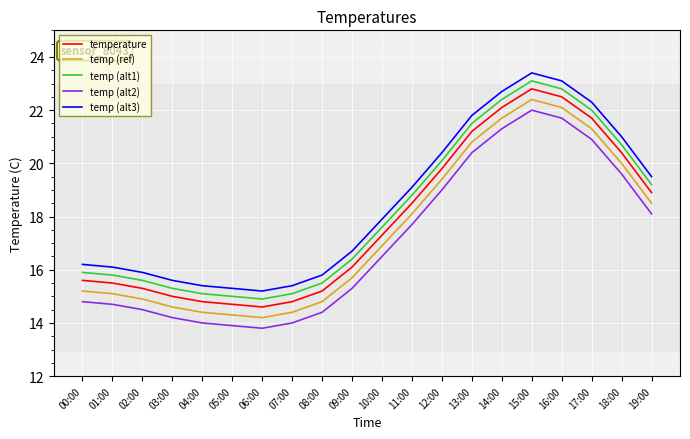

How many lines are shown in the chart?

5